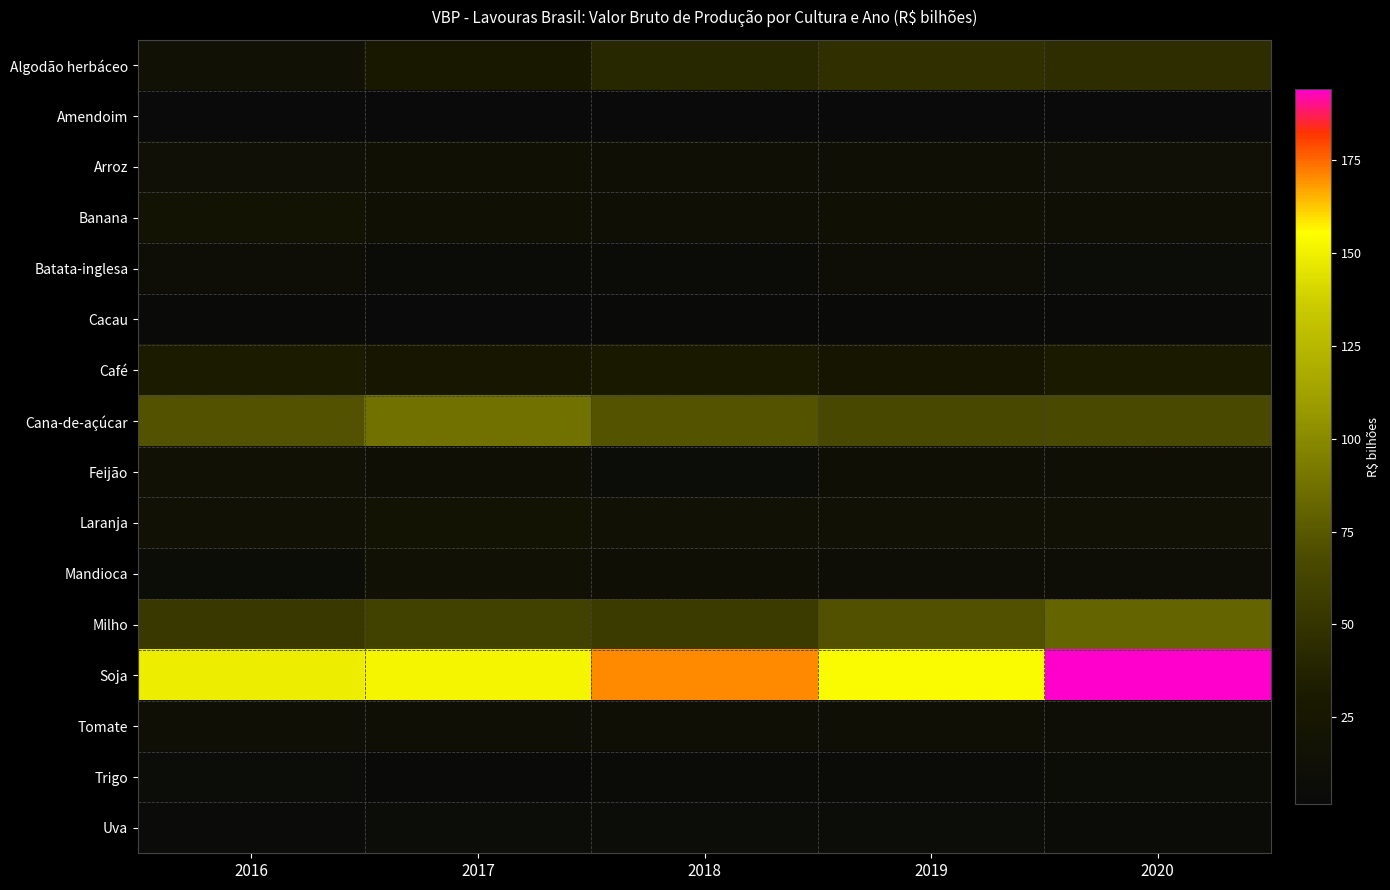

What is the smallest value displayed?

1.5